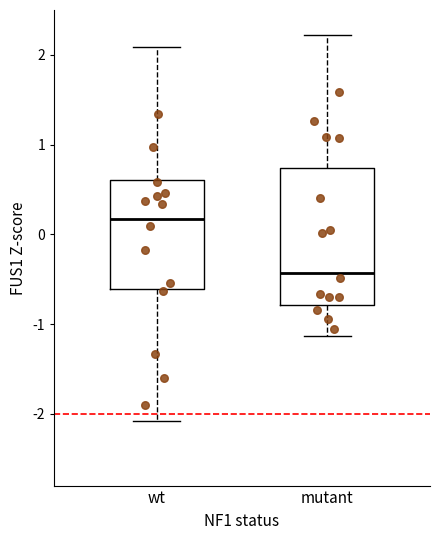

Which box is the tallest, from its lower edge to its upper edge?

mutant